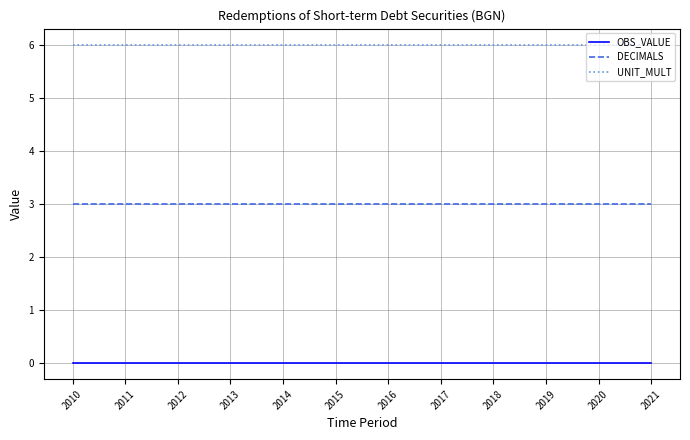

True or false: UNIT_MULT and OBS_VALUE intersect in this chart.

False